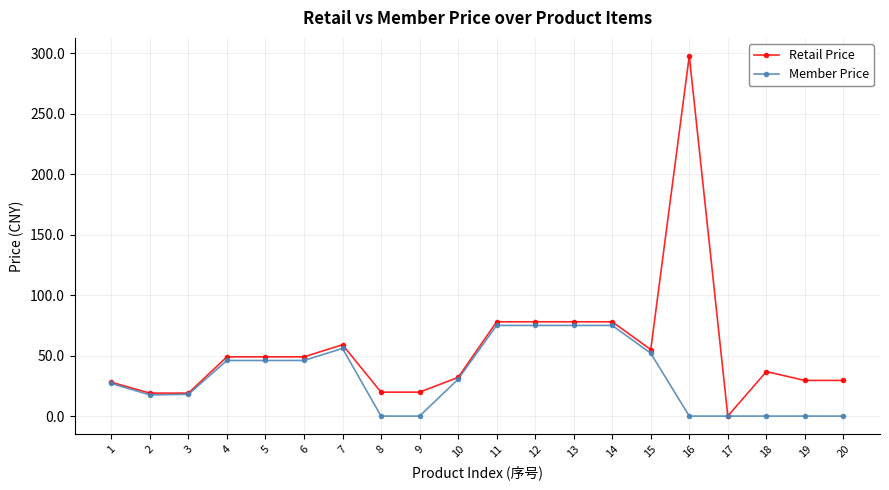

Which series has the largest total across all categories?

Retail Price